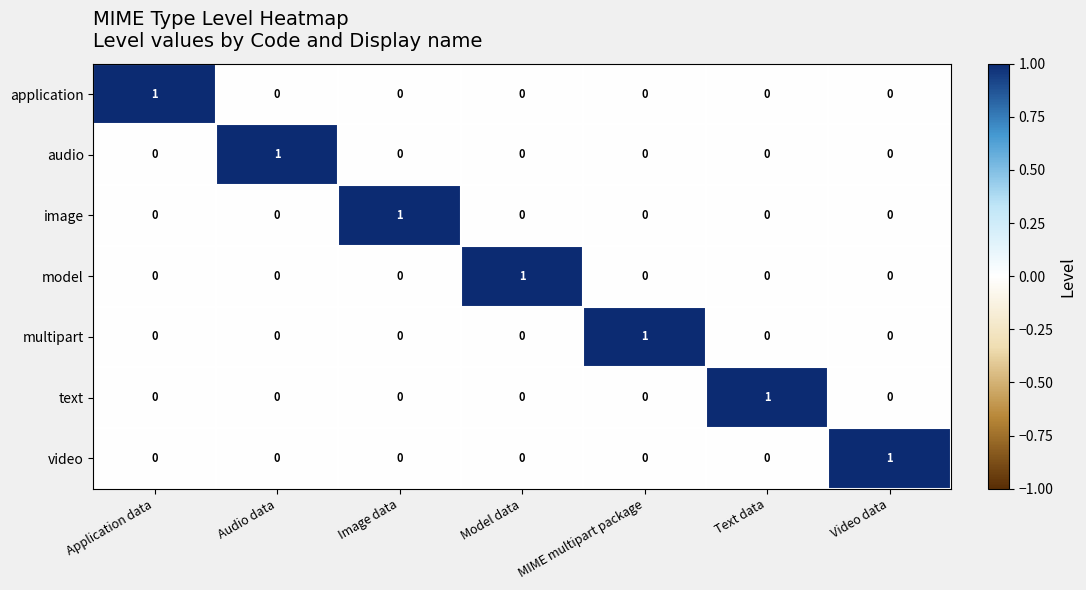

What is the total value across all series at Audio data?

1